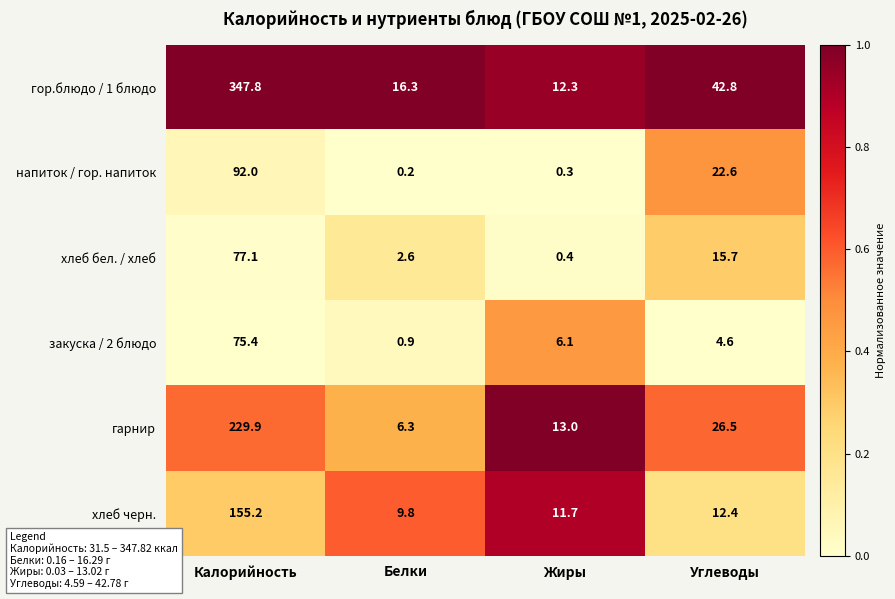

What is the spread (max minus min) of values at Жиры?

12.7